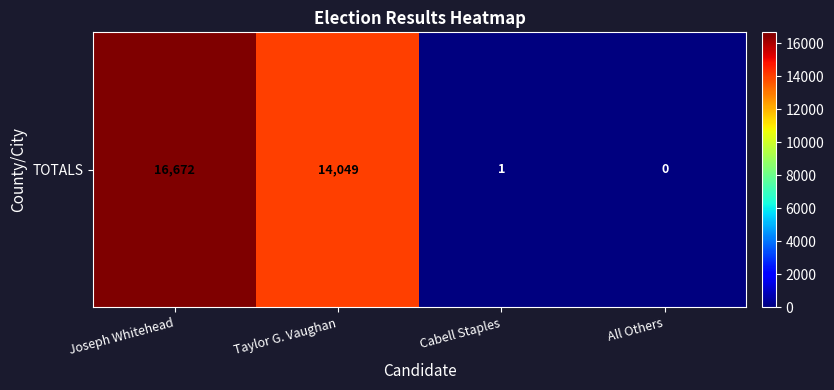

Reading left to right, list all the values displayed in this chart.

16672	14049	1	0